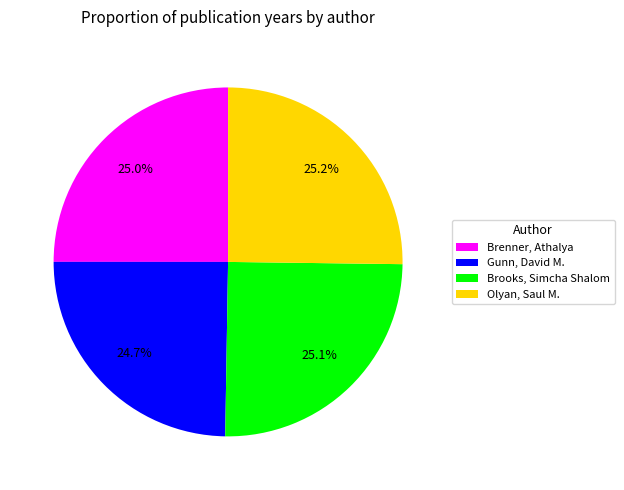

To the nearest percent, what is the average slice percentage?

25%